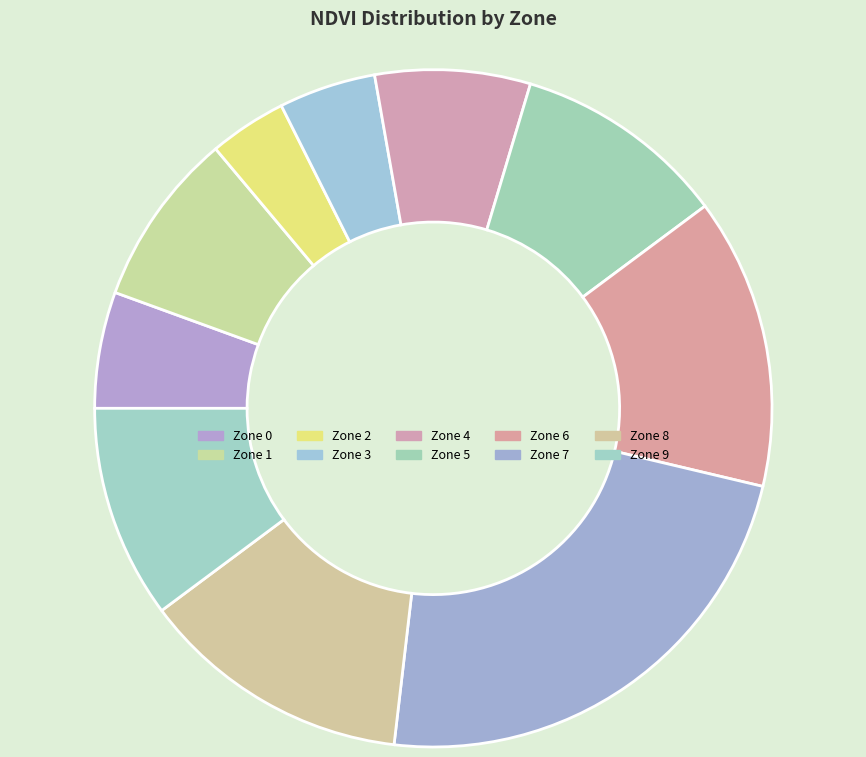

Which category has the smallest portion of the pie?

Zone 2